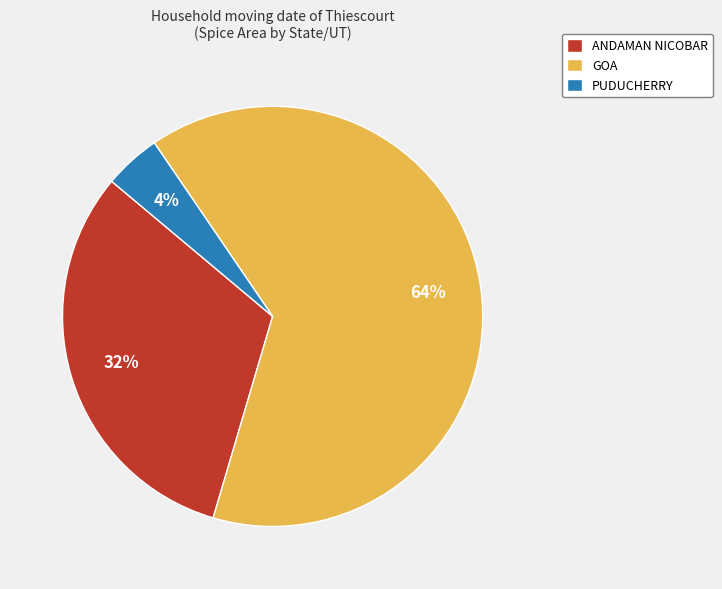

Is there a majority slice in this chart?

Yes